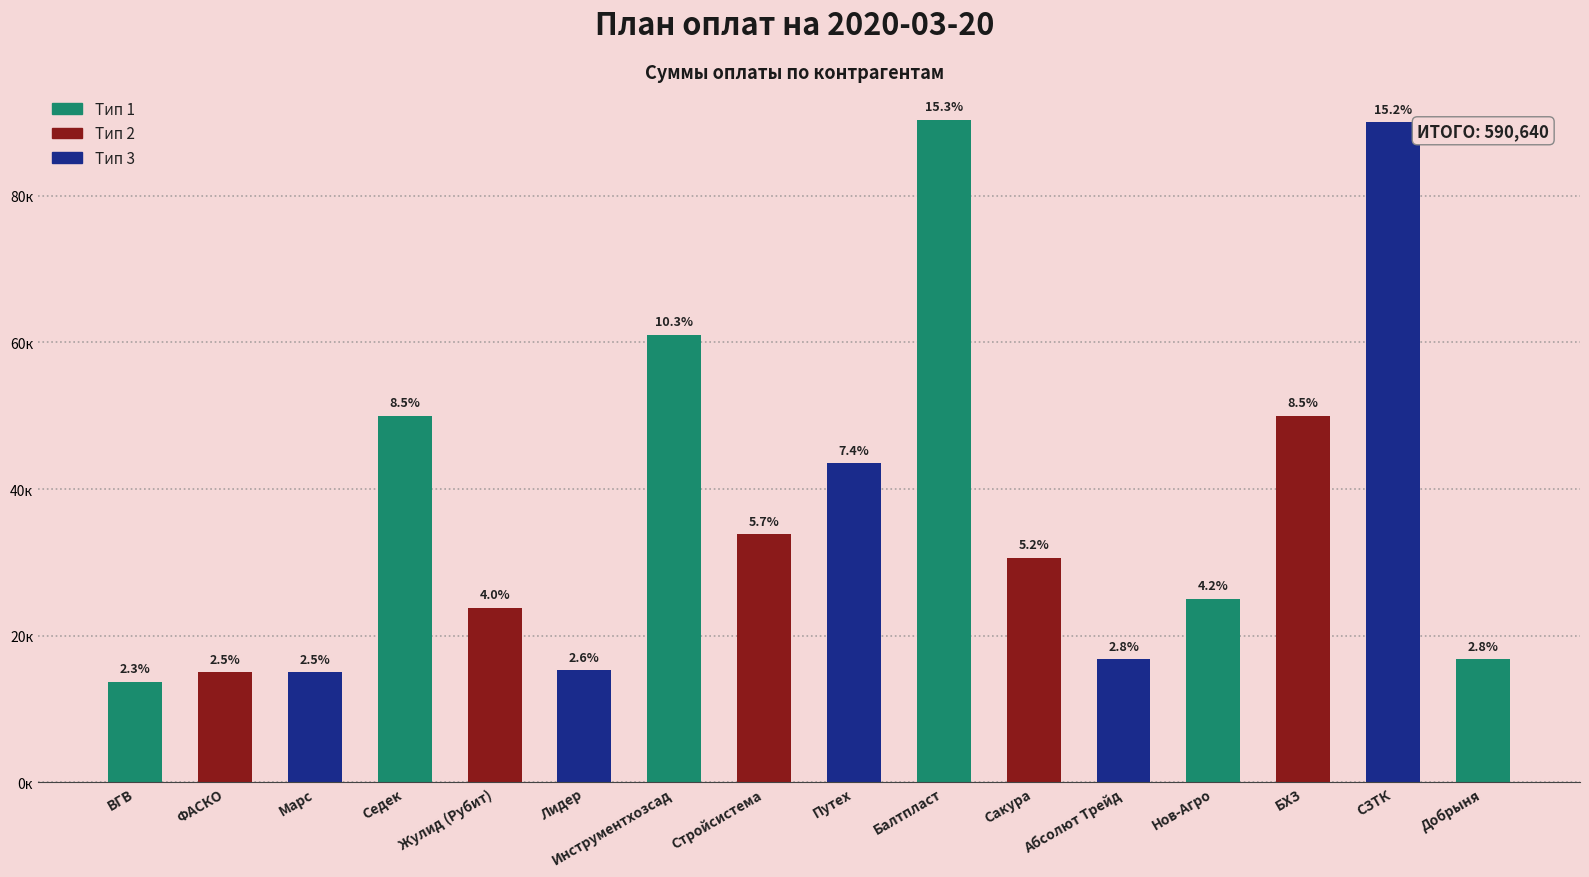

Where is the data nearest to the value 52000?

Седек